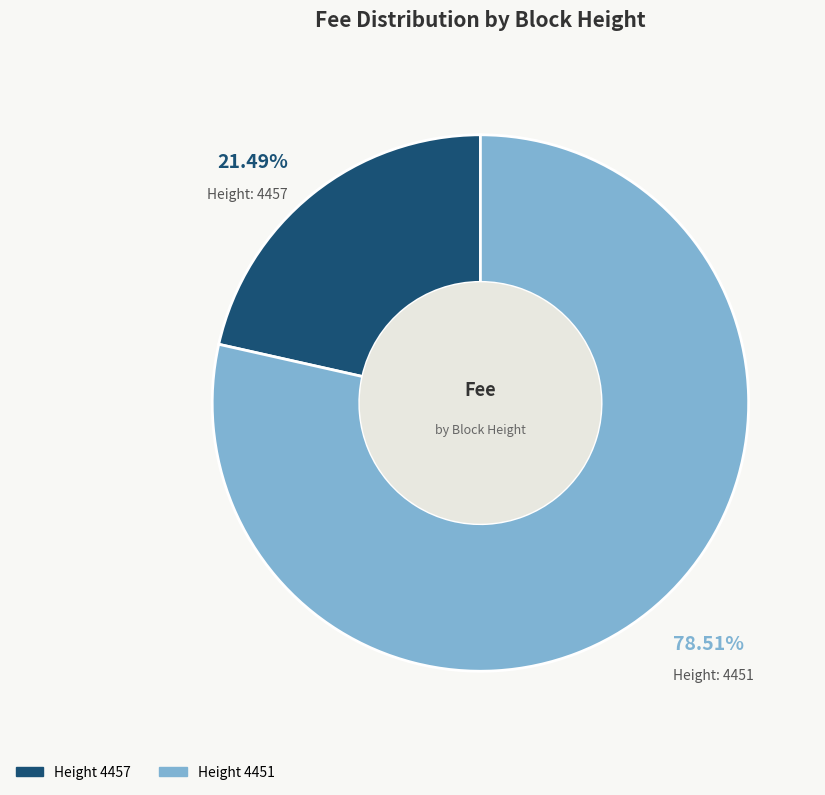

Is there any slice that represents more than half of the pie?

Yes